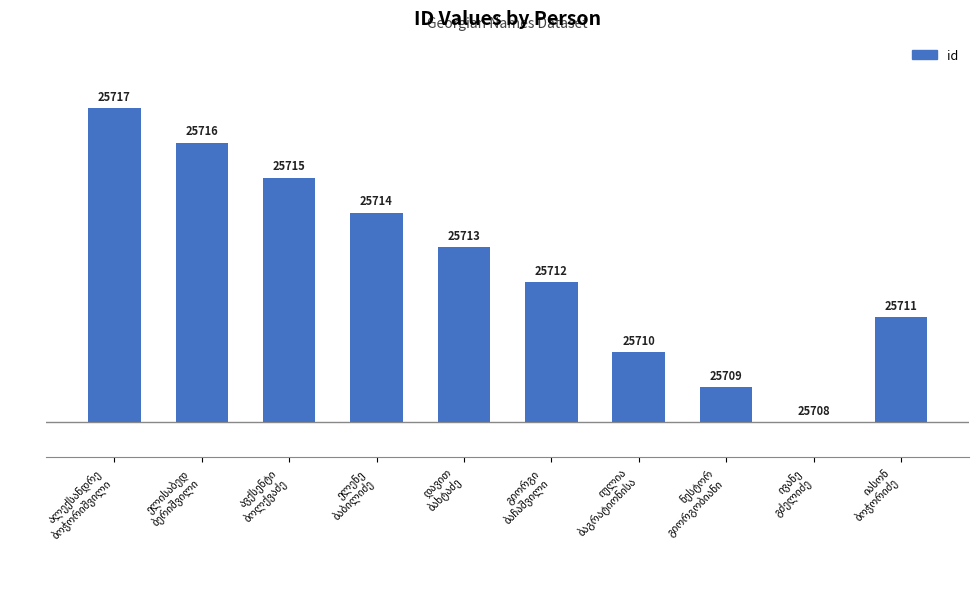

Are the bars horizontal?

No